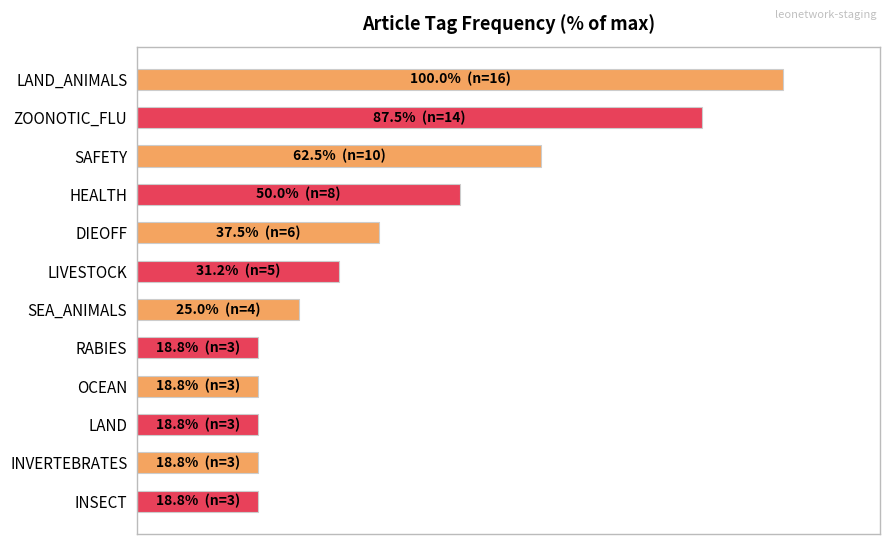

Does the chart contain any negative values?

No